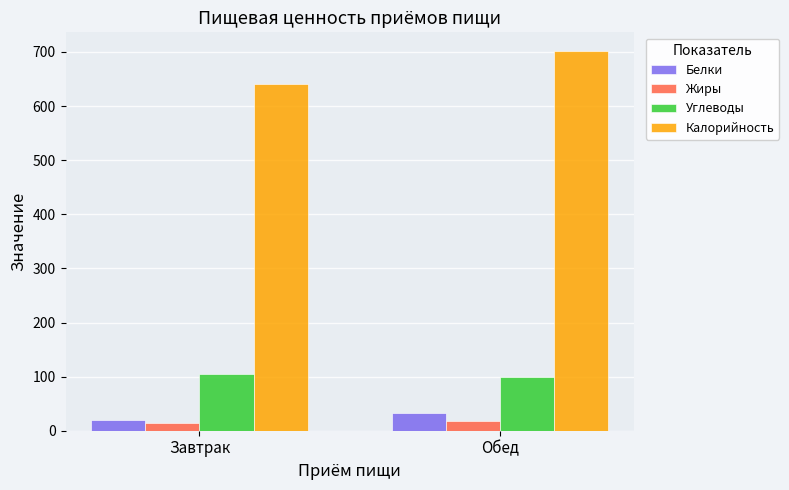

How many bars are there in each group?

4